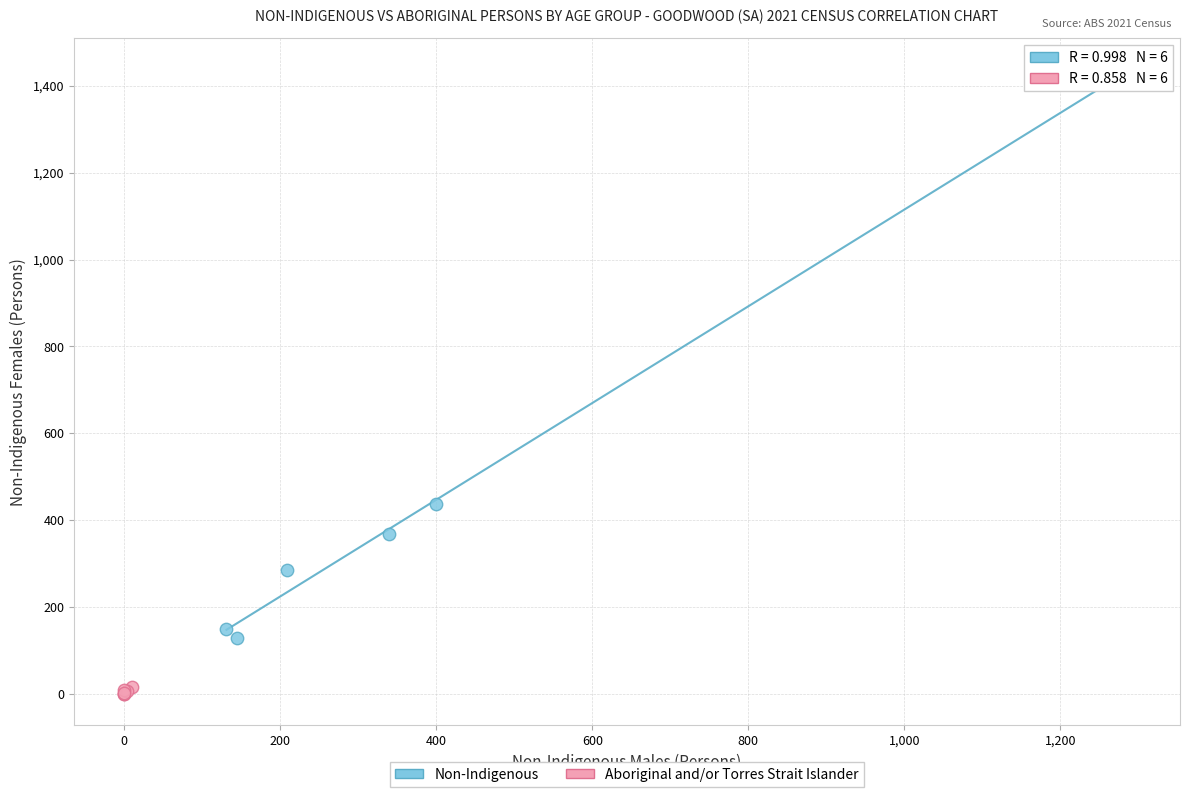

Which series has the largest Y range (max minus min)?

Non-Indigenous